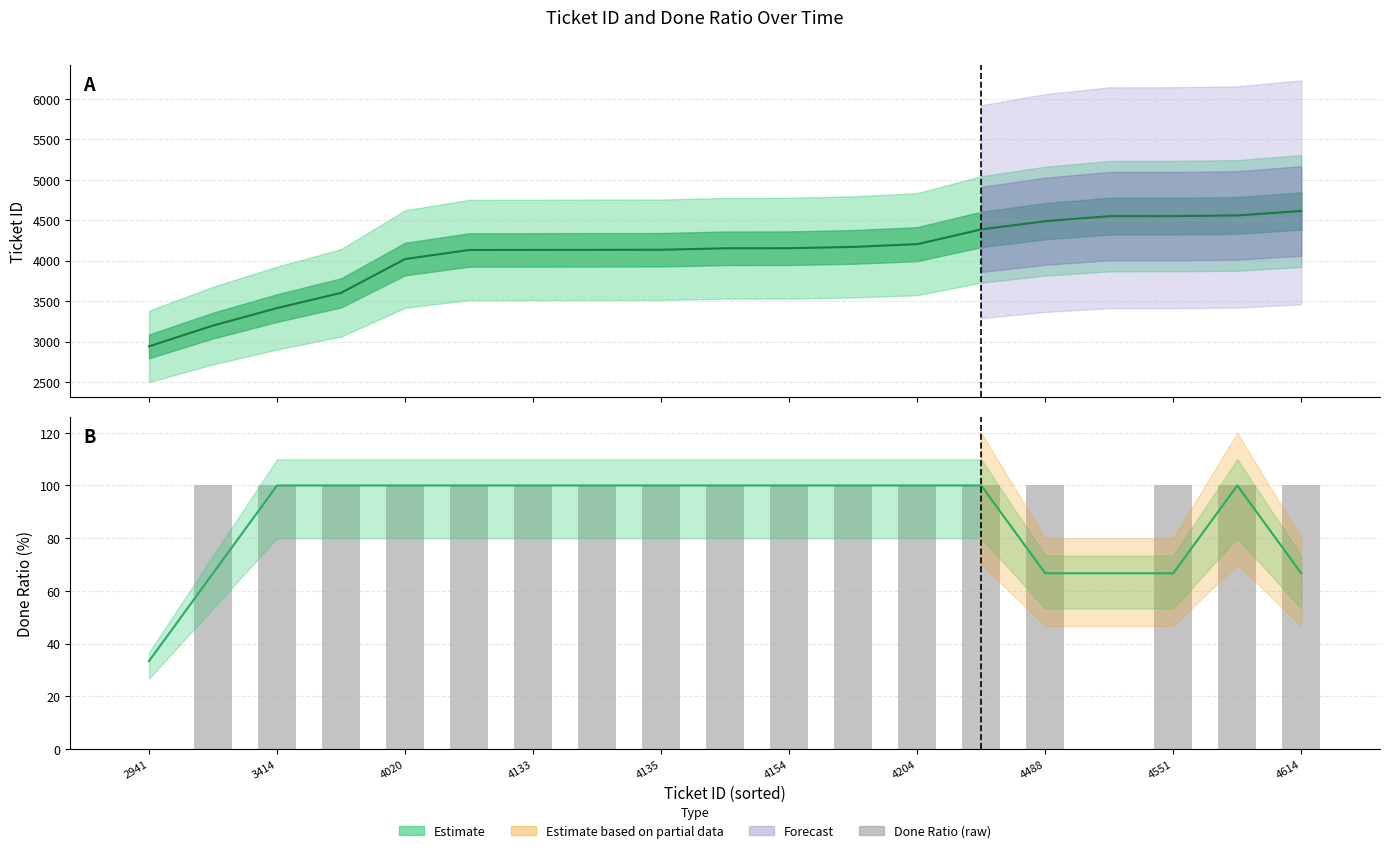

What is the total value across all series at 11?

4370.0